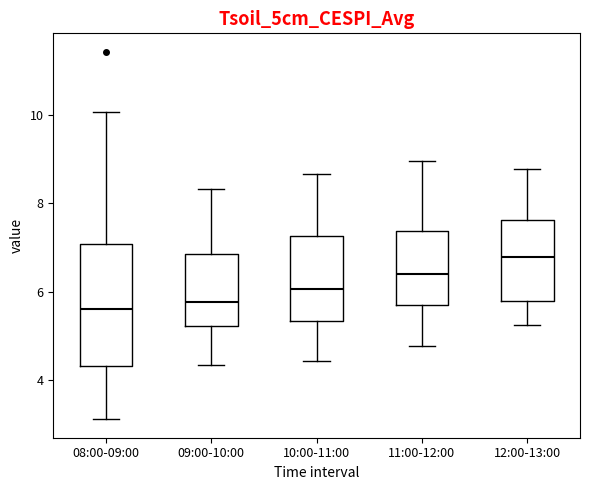

Where is the lower edge of the box for 09:00-10:00 on the y-axis? The values are not printed on the chart, so give them approximately, as read against the axis.

5.2